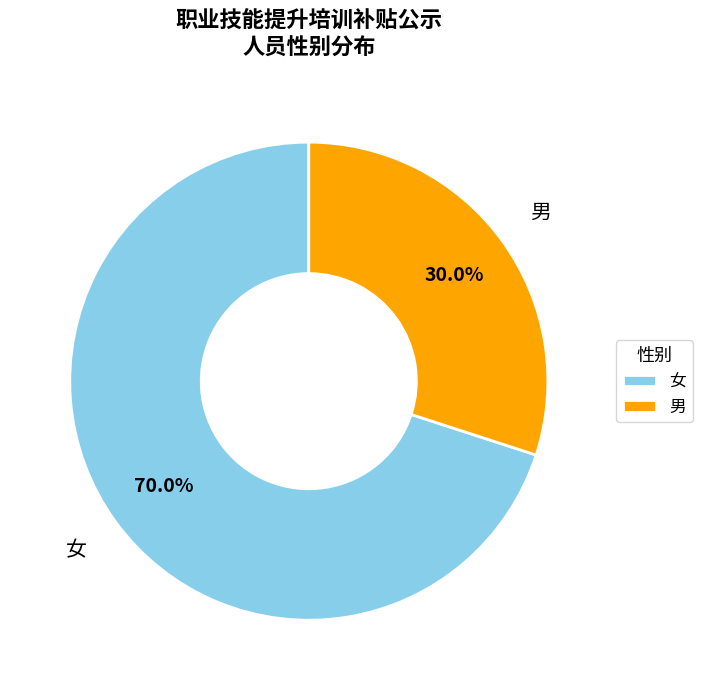

How many segments does this pie chart have?

2